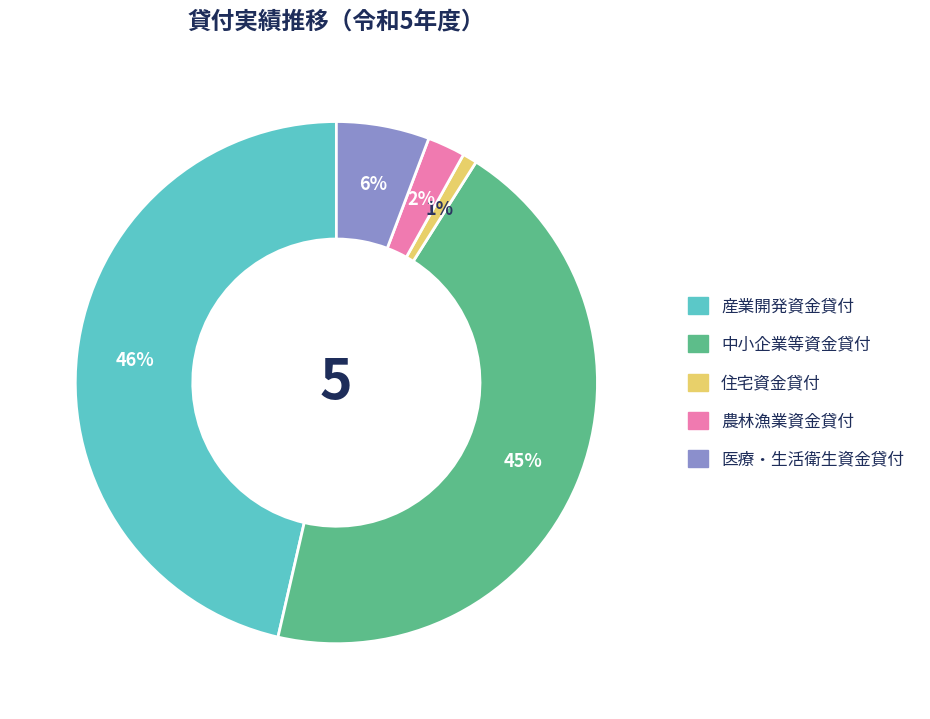

Is 中小企業等資金貸付 the majority of the pie?

No